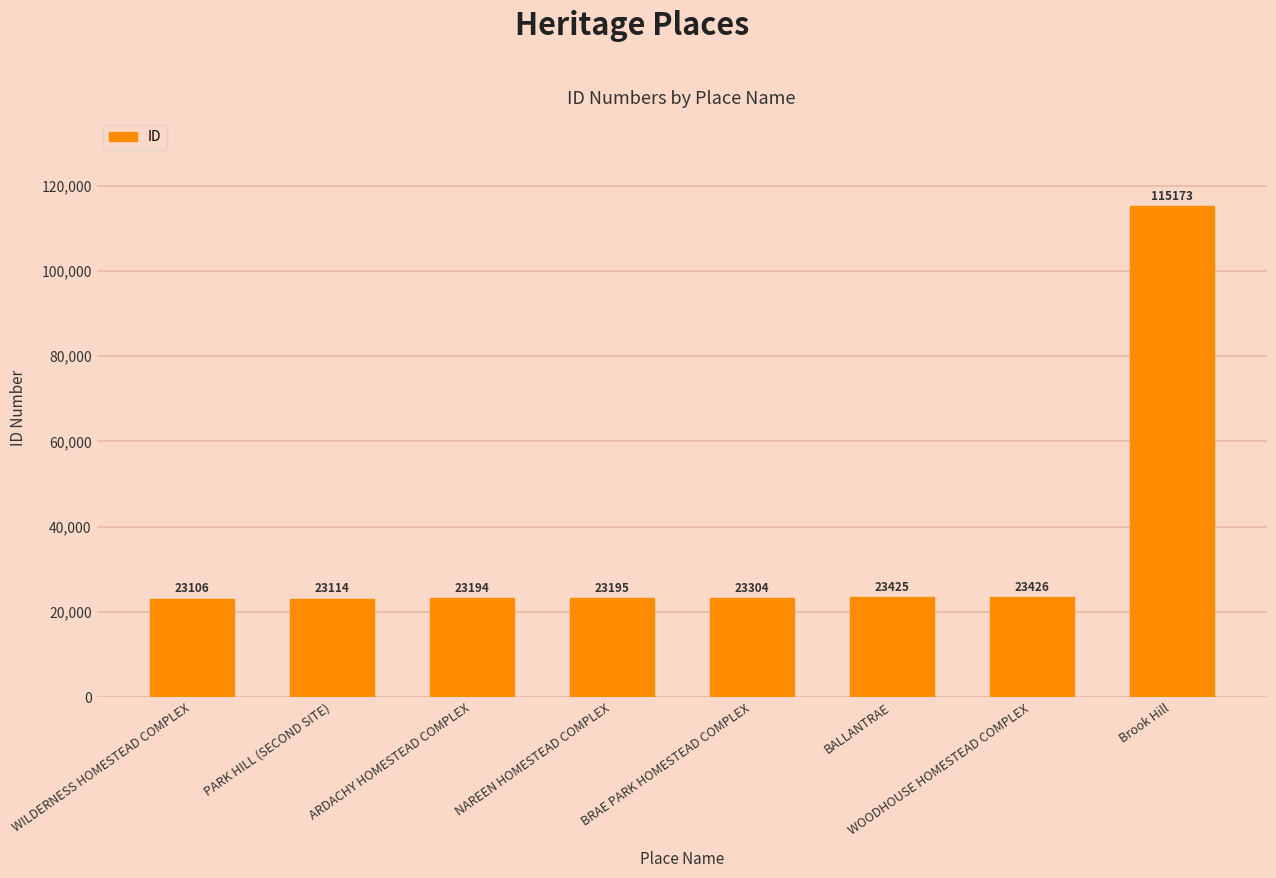

What is the sum of all values?

277937